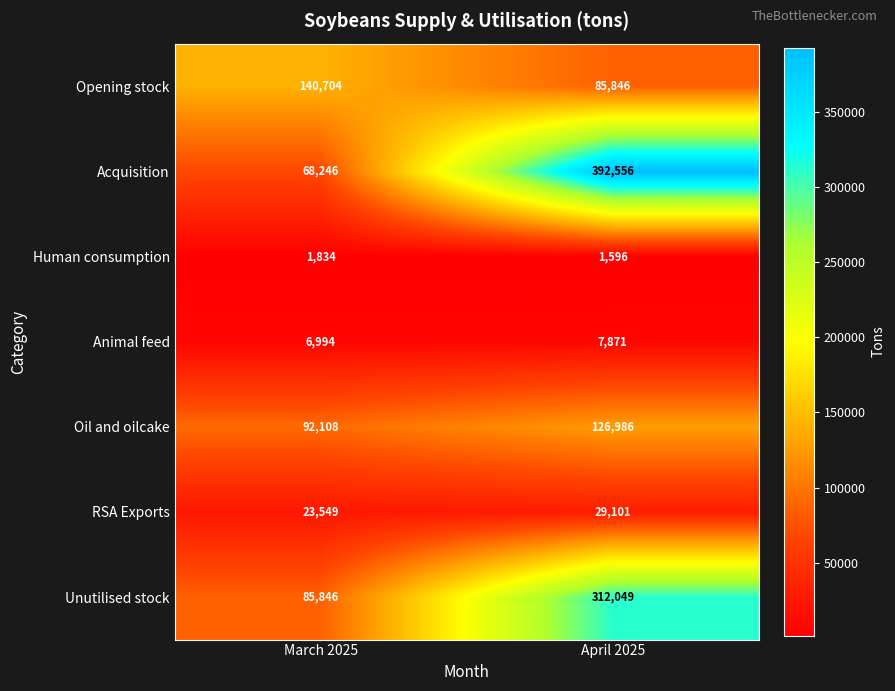

At how many categories does at least one series exceed 187653?

1